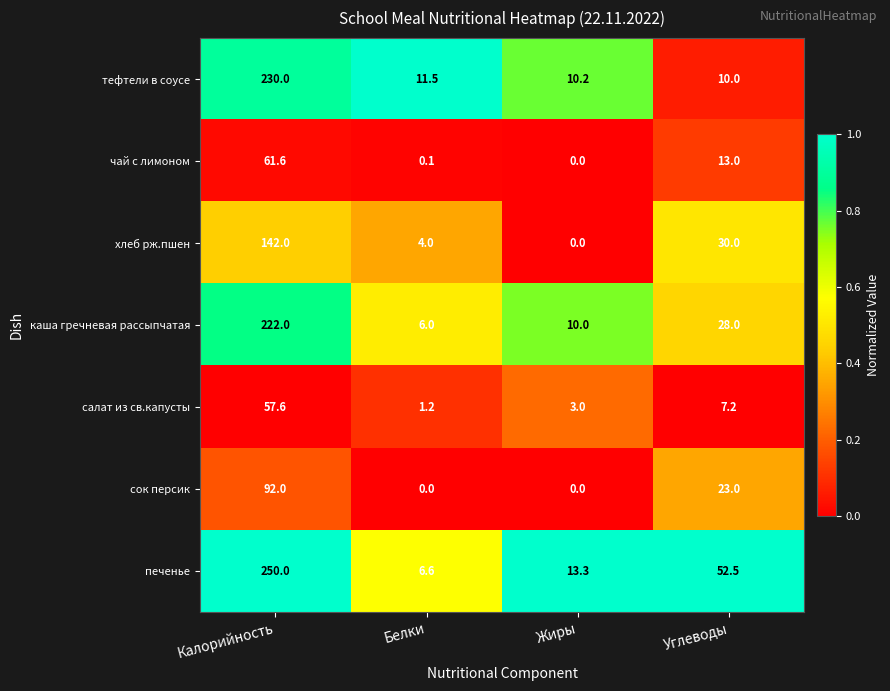

List the series in order of their peak value, highest first.

печенье, тефтели в соусе, каша гречневая рассыпчатая, хлеб рж.пшен, cок персик, чай с лимоном, салат из св.капусты